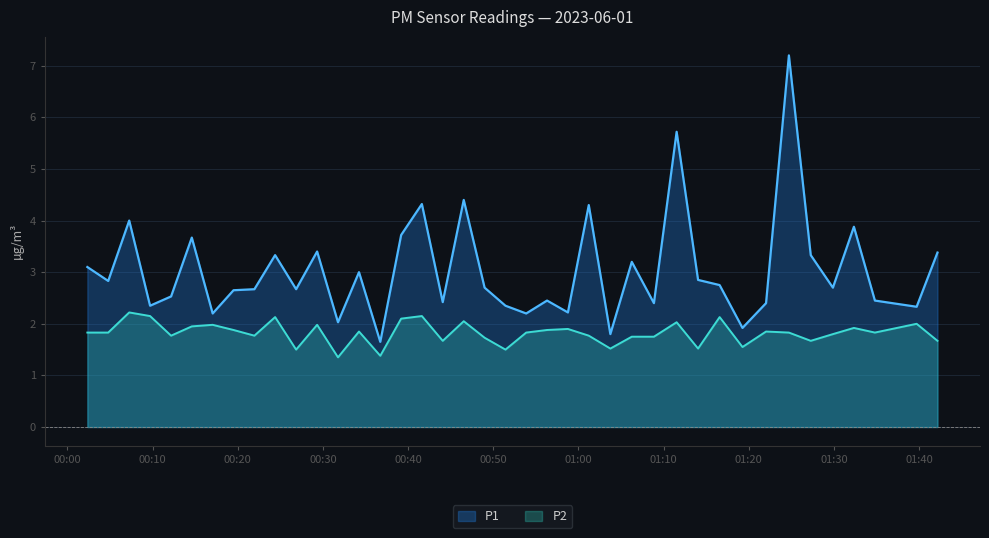

Which has a higher value, 2023-06-01T01:08:52 or 2023-06-01T00:53:52?

2023-06-01T01:08:52